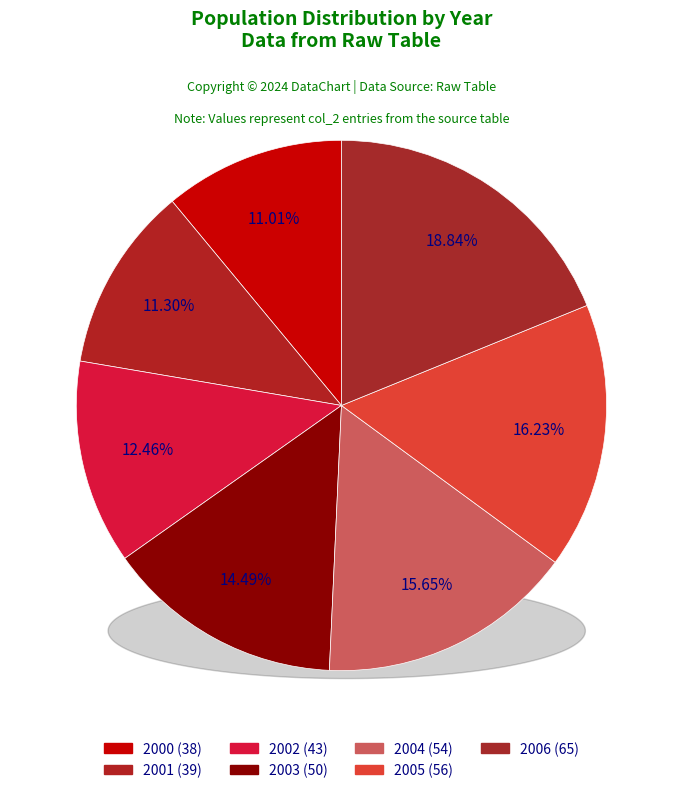

Rank the categories by value from lowest to highest.

2000, 2001, 2002, 2003, 2004, 2005, 2006